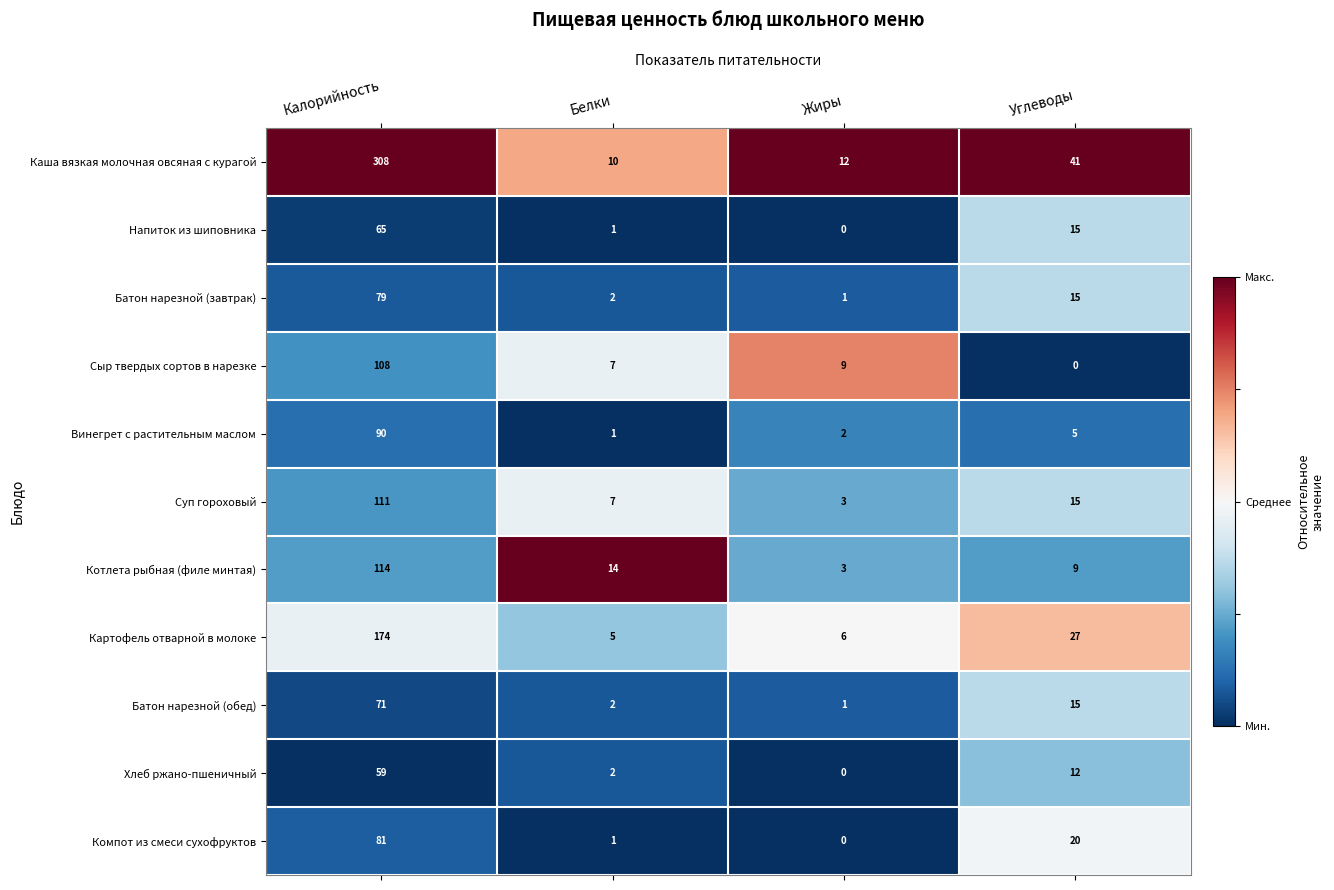

List the series in order of their peak value, highest first.

Каша вязкая молочная овсяная с курагой, Картофель отварной в молоке, Котлета рыбная (филе минтая), Суп гороховый, Сыр твердых сортов в нарезке, Винегрет с растительным маслом, Компот из смеси сухофруктов, Батон нарезной (завтрак), Батон нарезной (обед), Напиток из шиповника, Хлеб ржано-пшеничный